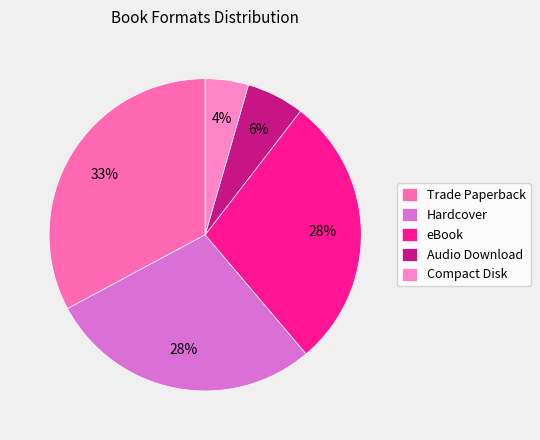

Is the sum of Compact Disk and eBook greater than half?

No